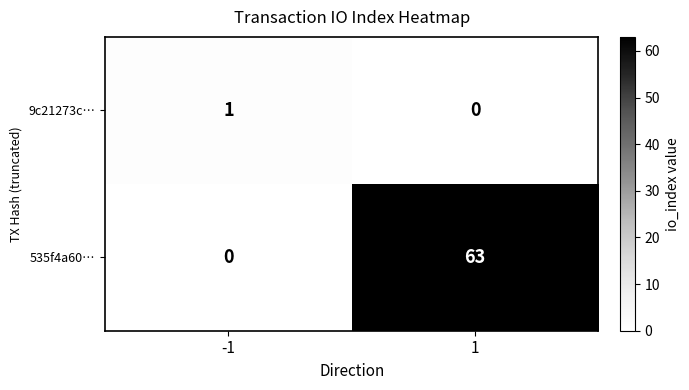

Which series has the widest spread of values?

535f4a60…